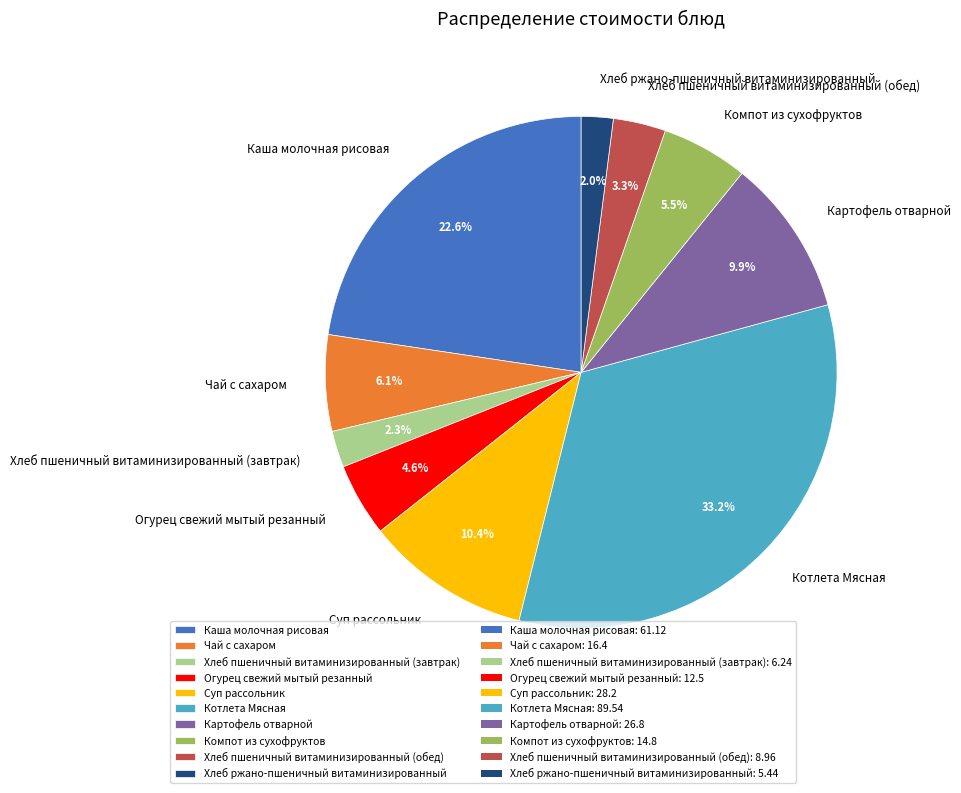

Combined, do Компот из сухофруктов and Чай с сахаром account for over 50%?

No